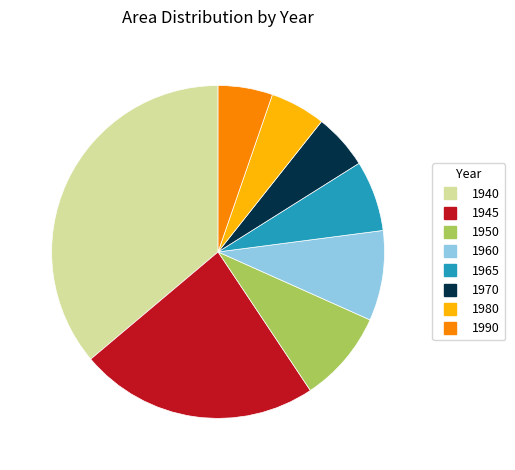

Is there a majority slice in this chart?

No